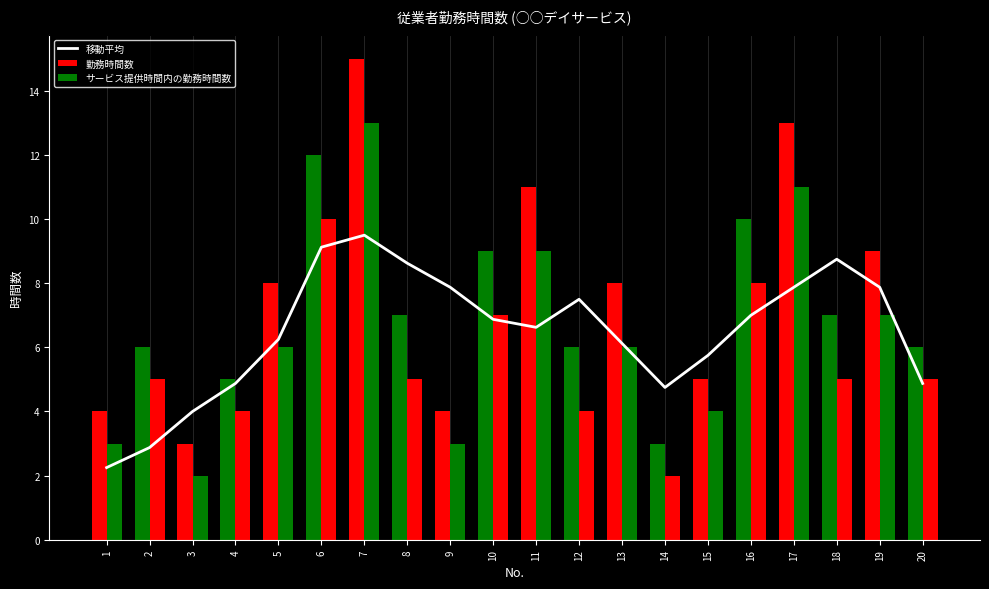

True or false: the data shows 9.1 at 6.

True